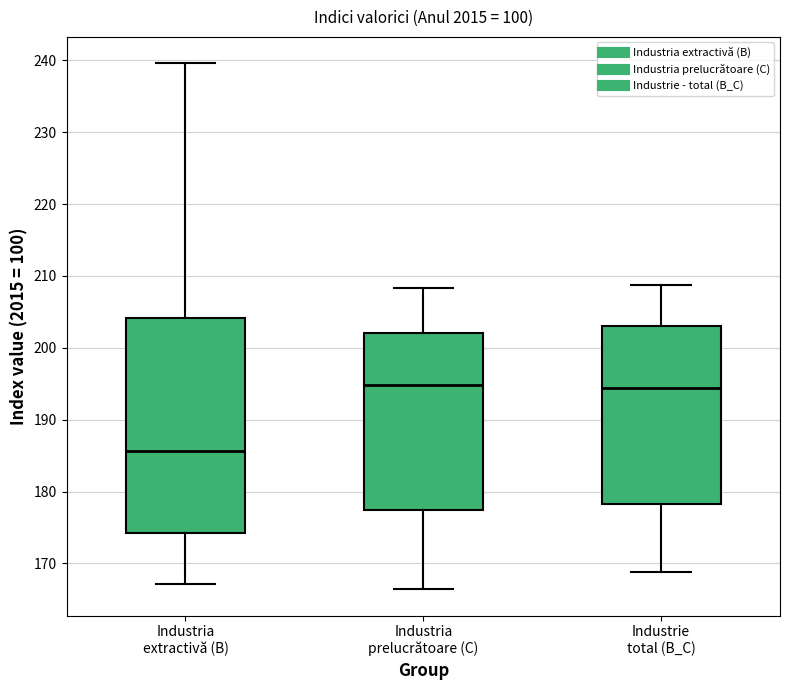

Reading left to right, transcribe this box plot: for each box, give where its median line is, the range the box spans, and where its two whiskers end, as read against the y-axis. The values are not printed on the chart, so give them approximately, as read against the axis.

Industria extractivă (B): median 186, box 174 to 204, whiskers 167 to 240
Industria prelucrătoare (C): median 195, box 177 to 202, whiskers 166 to 208
Industrie total (B_C): median 194, box 178 to 203, whiskers 169 to 209